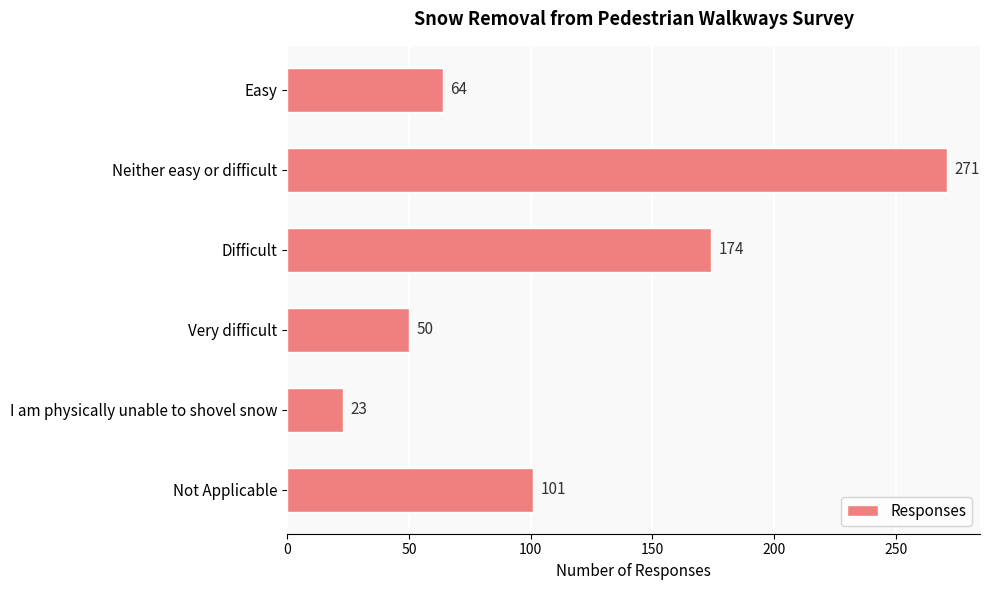

Count the number of categories in the chart.

6